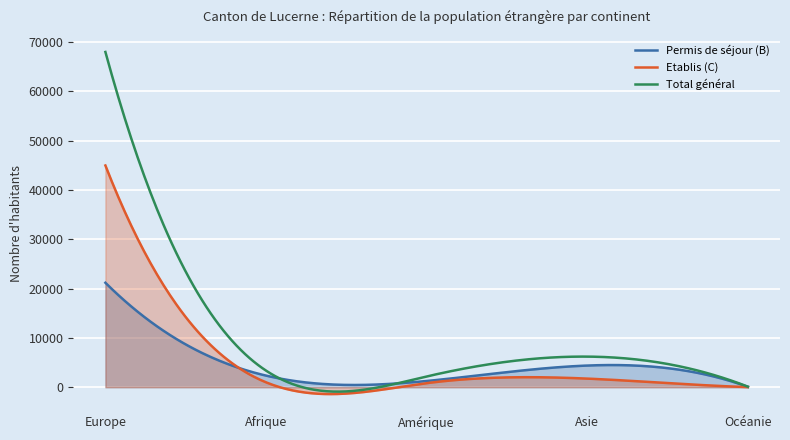

Which series changed the most between Asie and Europe(2)?

Total général